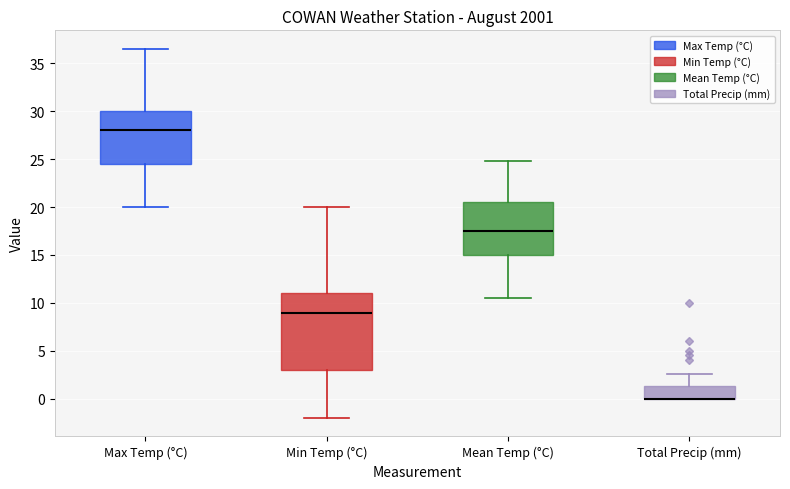

Which box is the tallest, from its lower edge to its upper edge?

Min Temp (°C)